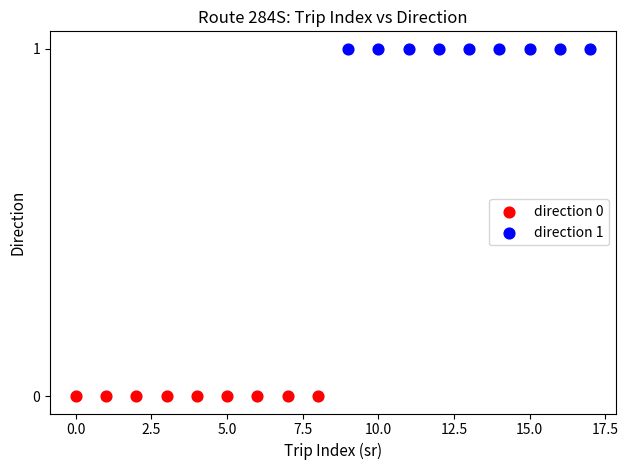

Which series contains the lowest Y value?

direction 0